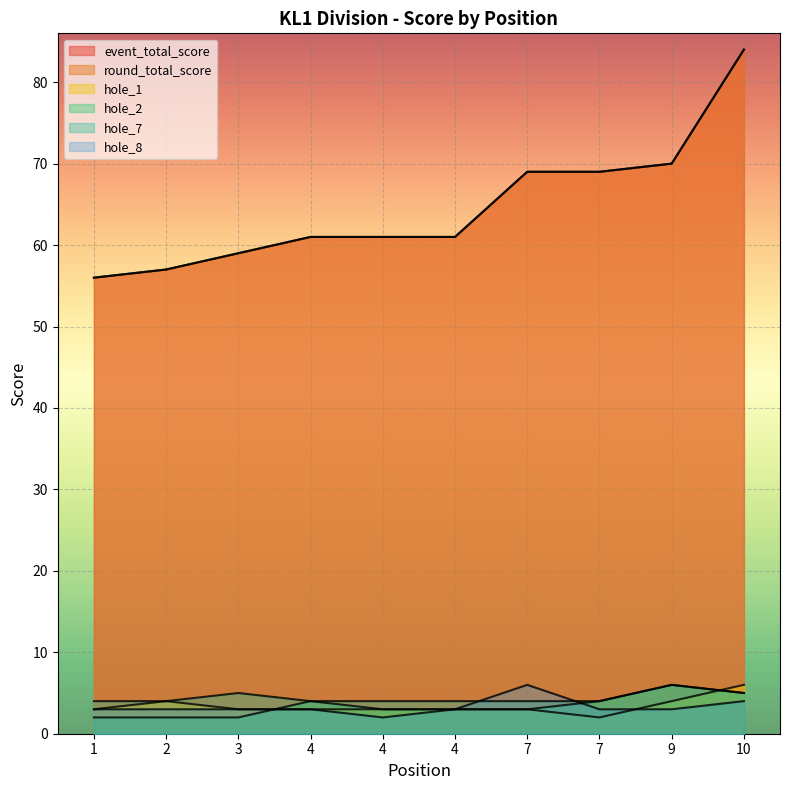

What is the value of the hole_7 point at the 9th from the left?

6